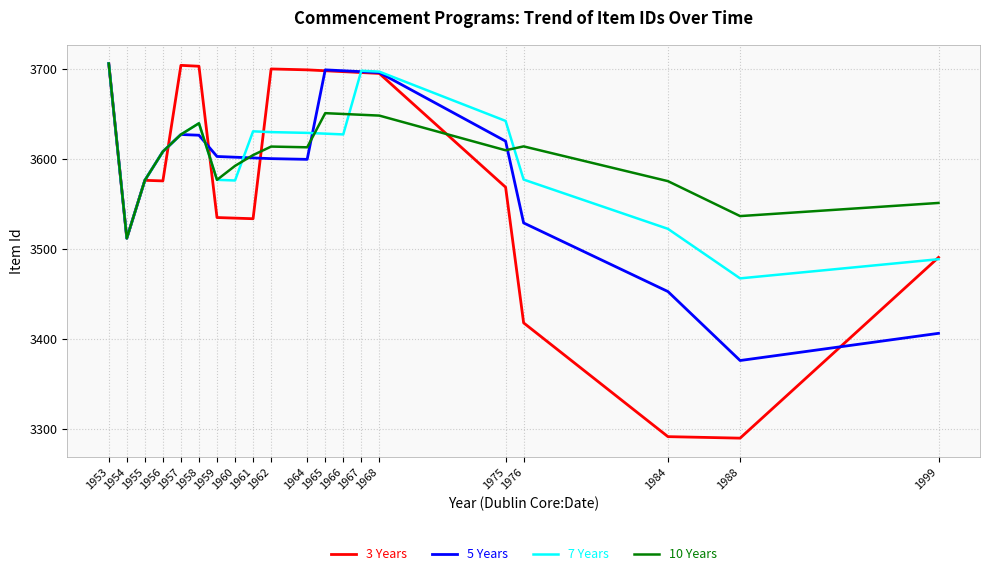

True or false: 5 Years has more than 0 points higher than both neighbors.

True